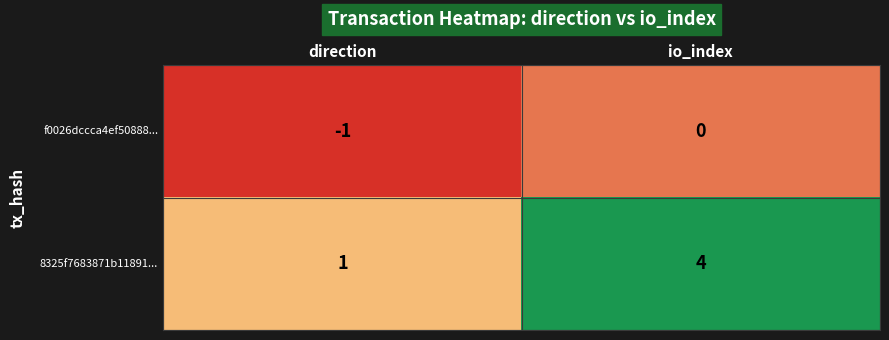

What is the approximate value of 8325f7683871b11891... at io_index?

4